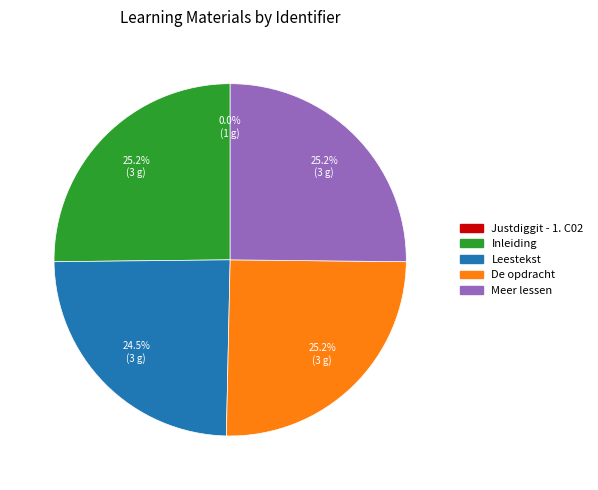

To the nearest percent, what is the combined percentage of De opdracht and Leestekst?

50%